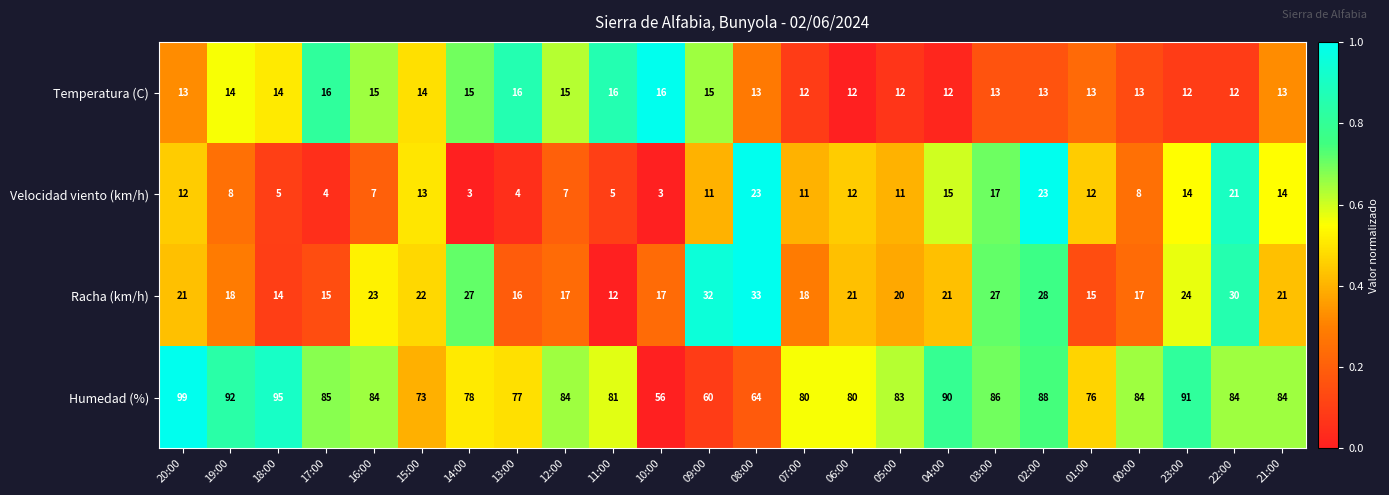

What is the average value of the Temperatura (C) series?

14